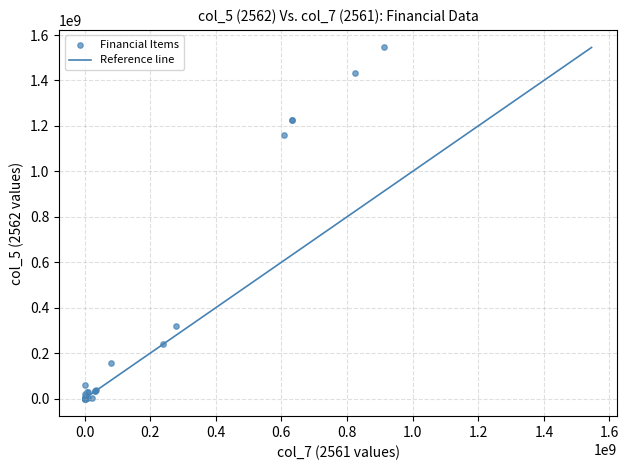

What Y value in the scatter plot is closest to 772645280?

1160859375.0